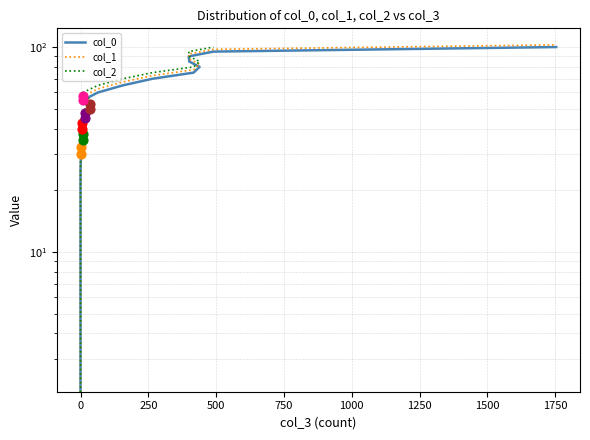

Which series reaches the maximum Y coordinate?

col_1